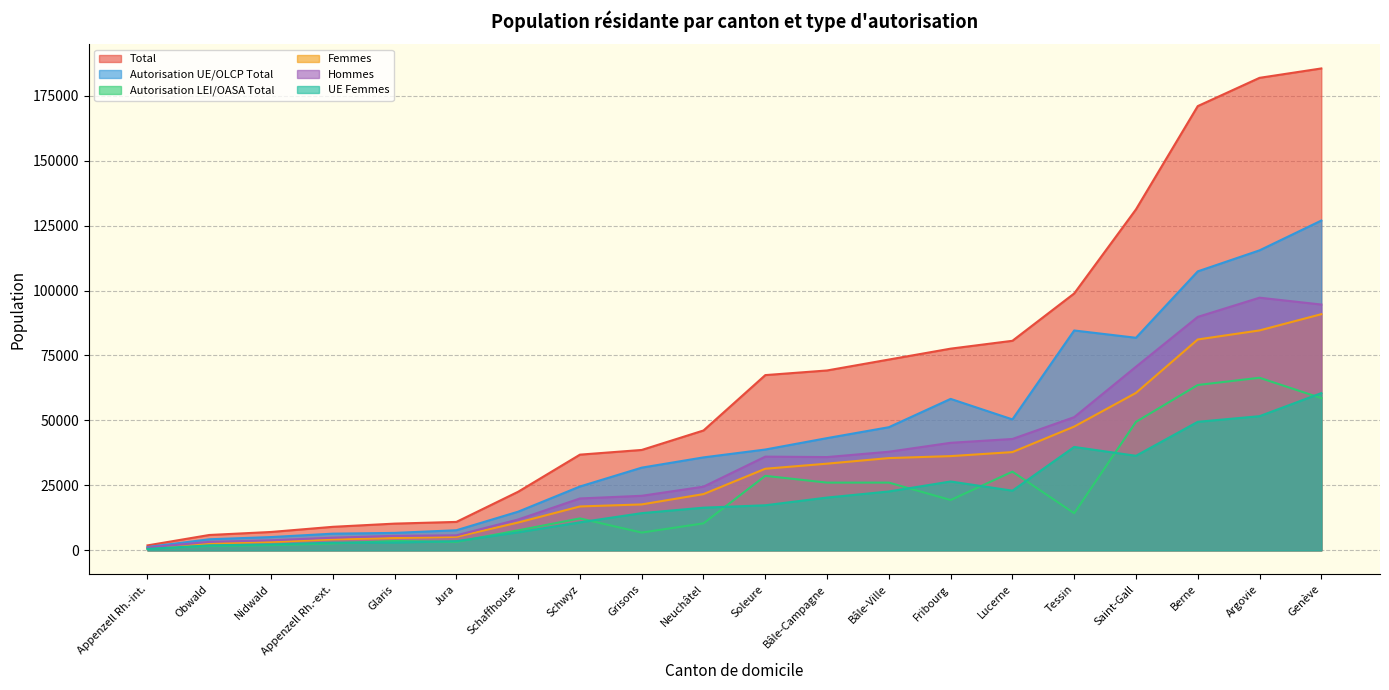

The UE Femmes series shows 37201 at Bâle-Ville. True or false?

False